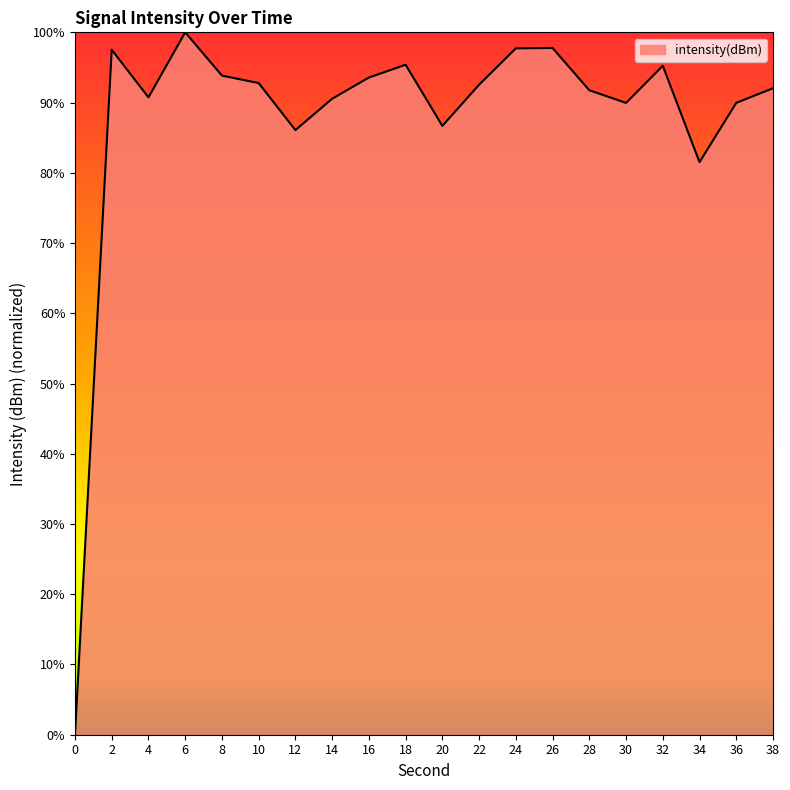

What is the difference between the maximum and minimum values?

100.0